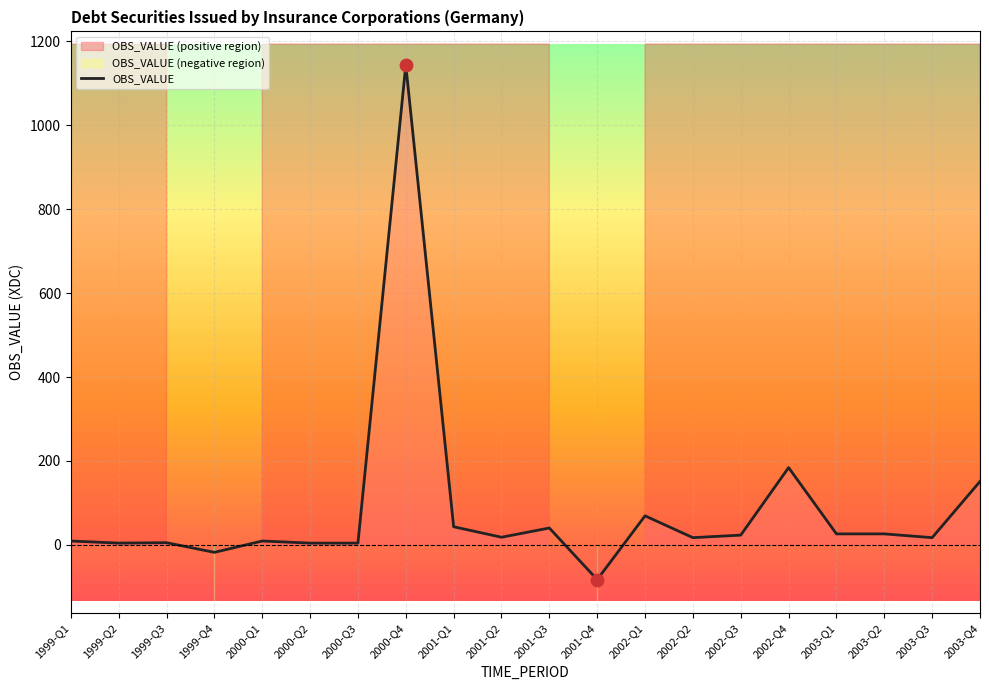

What is the change in value from 2001-Q2 to 2003-Q3?

-1